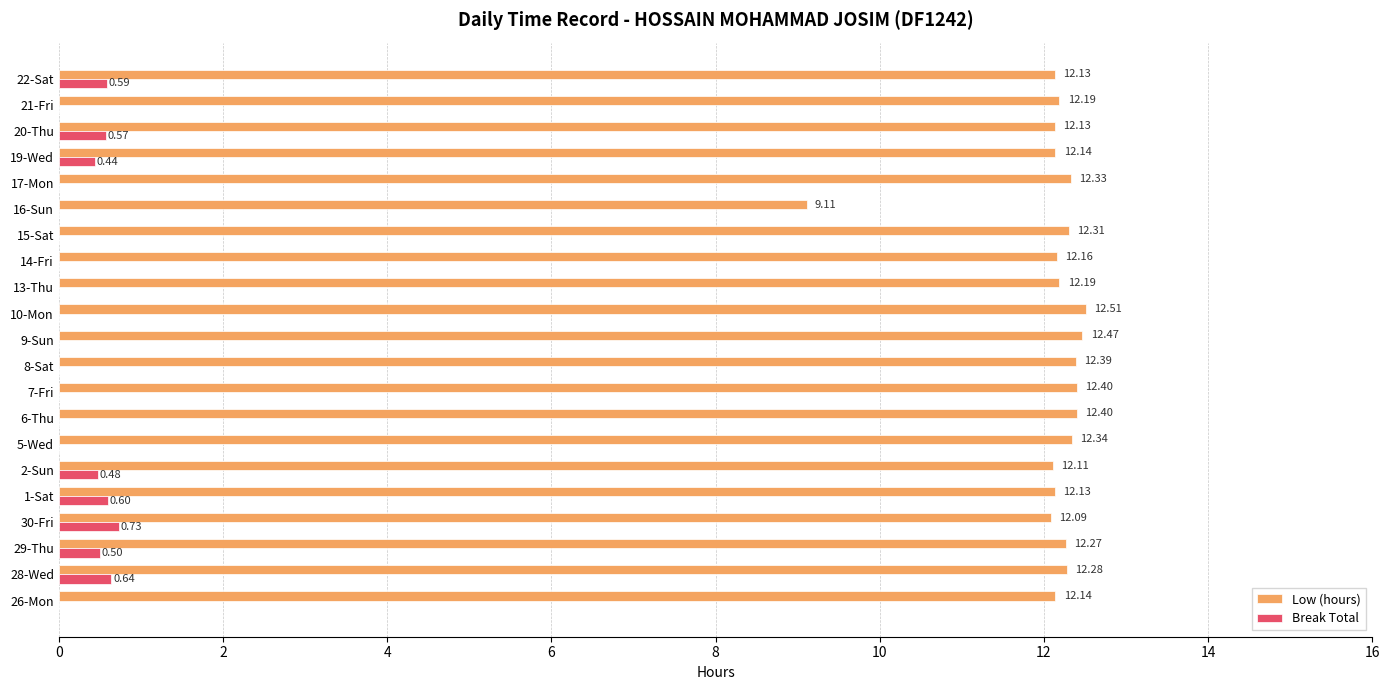

At which category is the sum across all series the highest?

28-Wed